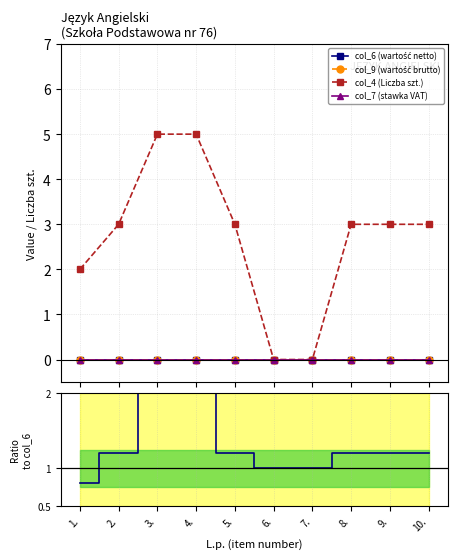

The col_9 (wartość brutto) series shows 0.0 at 2.. True or false?

True